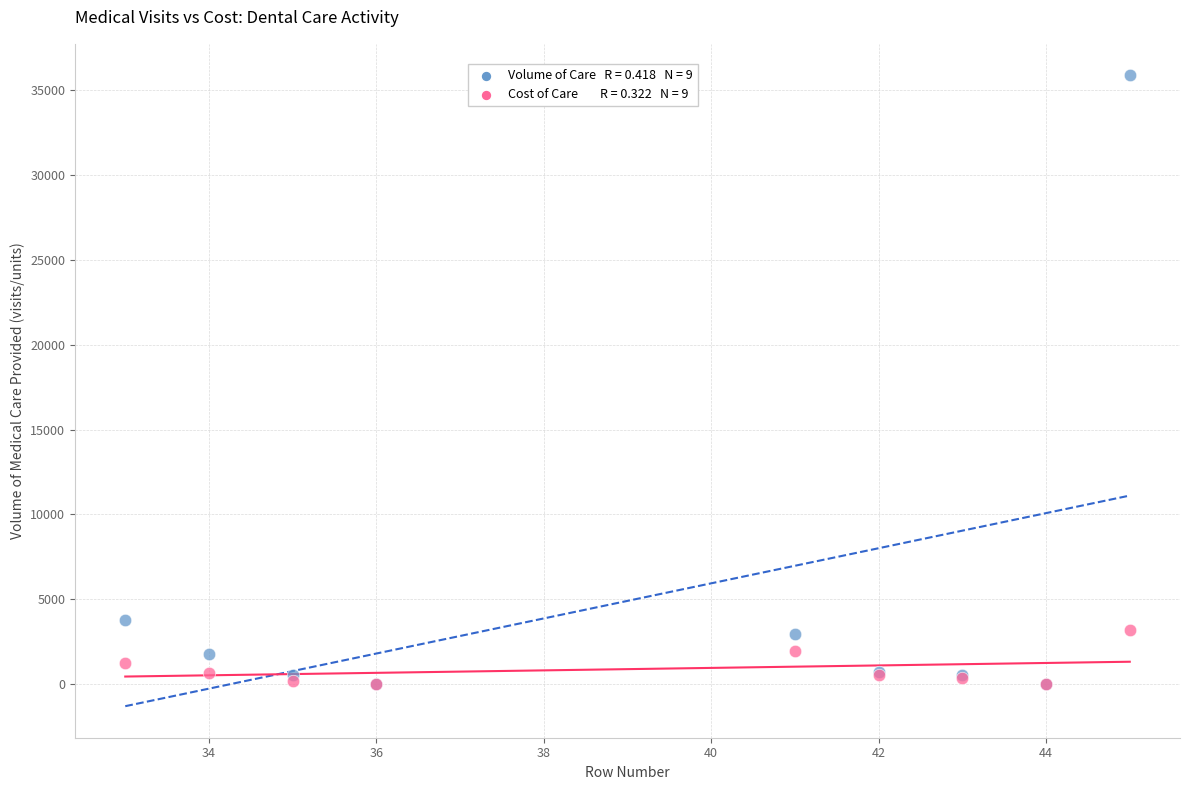

Across all series, what Y value is closest to 17934?

3761.0